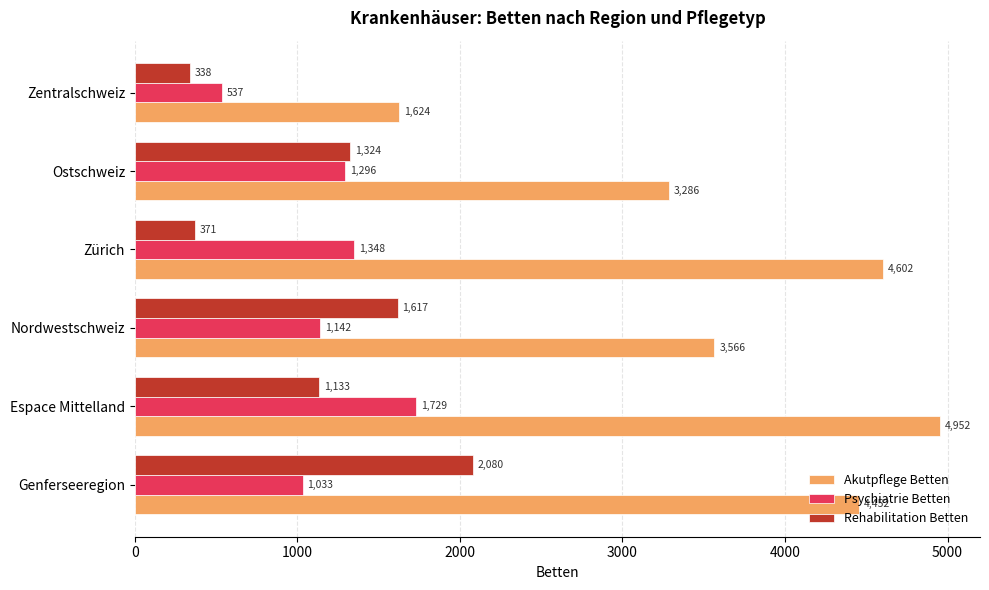

List the series in order of their peak value, highest first.

Akutpflege Betten, Rehabilitation Betten, Psychiatrie Betten